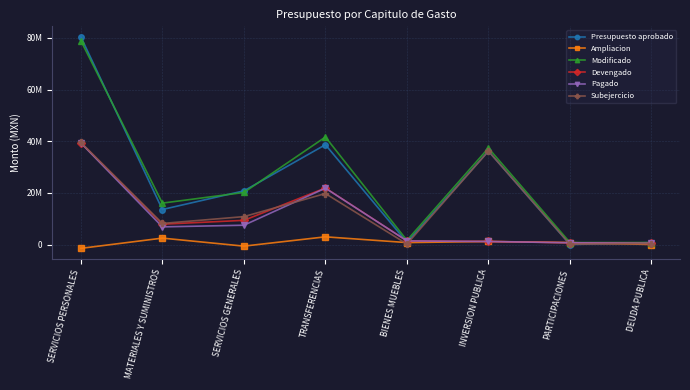

What is the maximum value shown in the chart?

80410797.9